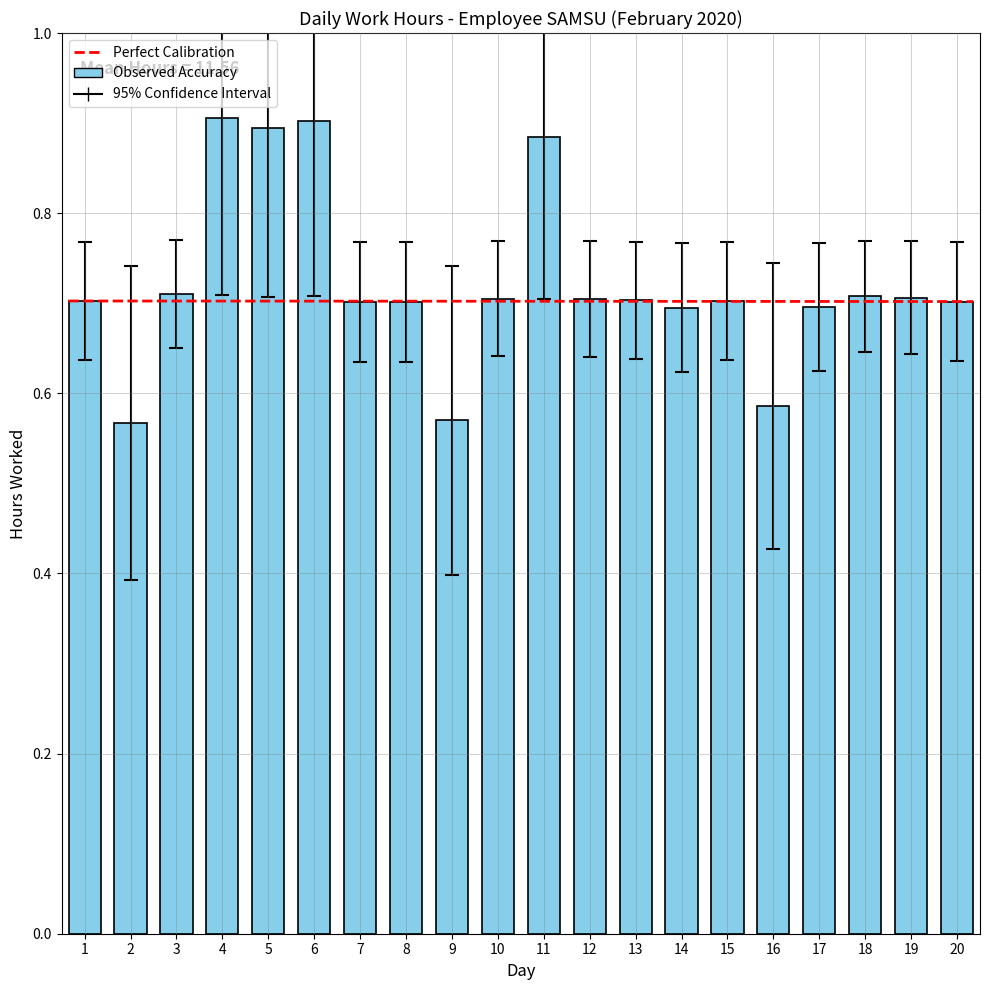

What is the sum of the values at 17 and 18?

1.4